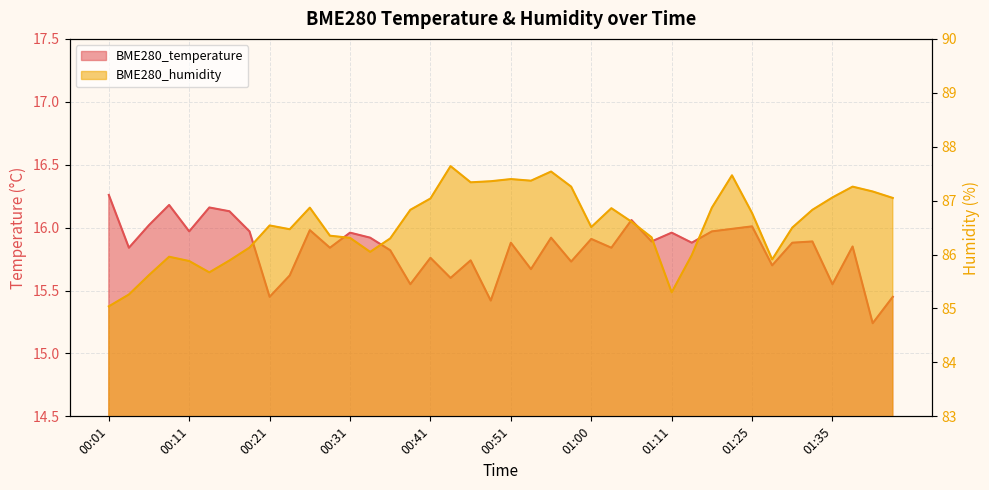

How many values in the BME280_humidity series are below 86?

10